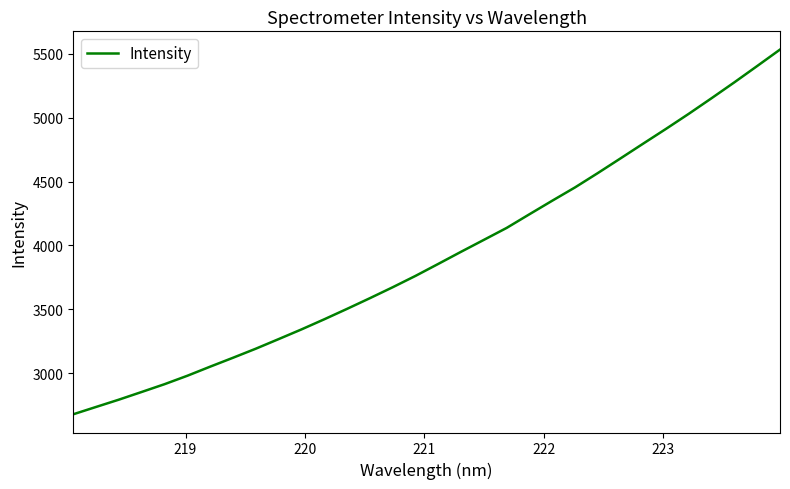

Reading left to right, list all the values displayed in this chart.

2676.9	2734.4	2791.6	2851.9	2912.7	2978.8	3050.1	3119.8	3190.8	3265.9	3341.8	3421.1	3502.9	3586.5	3672.2	3761.1	3855.1	3950.1	4043.5	4137.1	4244.2	4350.2	4454.5	4566.8	4682.2	4798.4	4913.9	5032.1	5154.1	5278.4	5405.9	5534.6